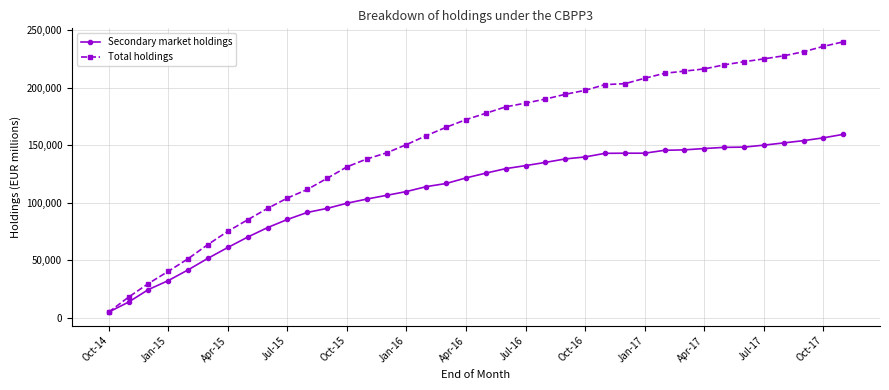

What is the average value of the Total holdings series?

153918